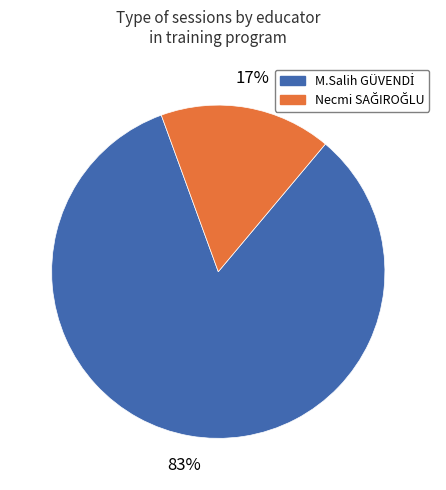

Count the number of slices in the pie.

2